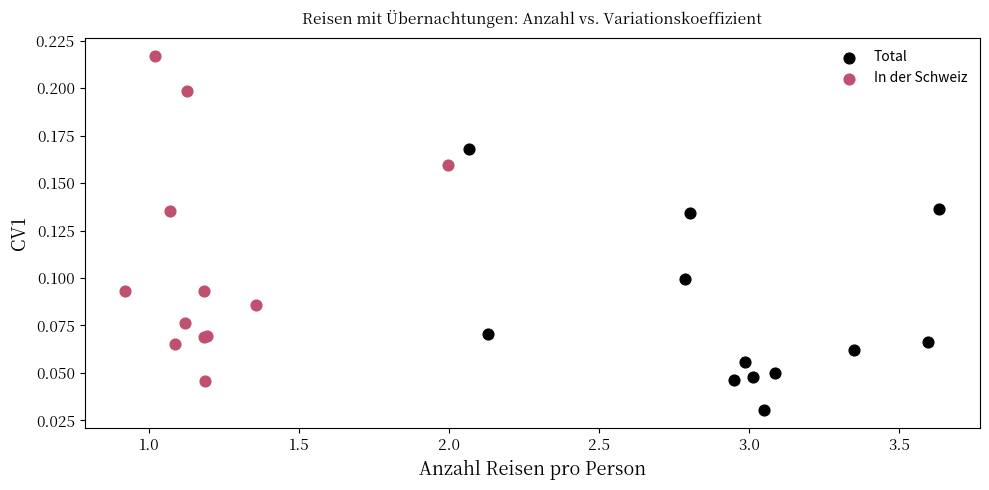

What are all the series names shown in the legend?

Total, In der Schweiz